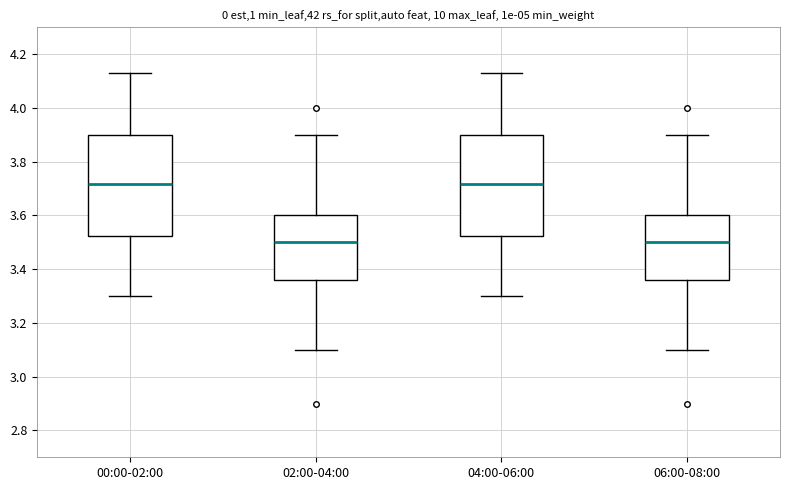

Reading left to right, transcribe this box plot: for each box, give where its median line is, the range the box spans, and where its two whiskers end, as read against the y-axis. The values are not printed on the chart, so give them approximately, as read against the axis.

00:00-02:00: median 3.72, box 3.52 to 3.90, whiskers 3.30 to 4.14
02:00-04:00: median 3.50, box 3.36 to 3.60, whiskers 3.10 to 3.90
04:00-06:00: median 3.72, box 3.52 to 3.90, whiskers 3.30 to 4.14
06:00-08:00: median 3.50, box 3.36 to 3.60, whiskers 3.10 to 3.90